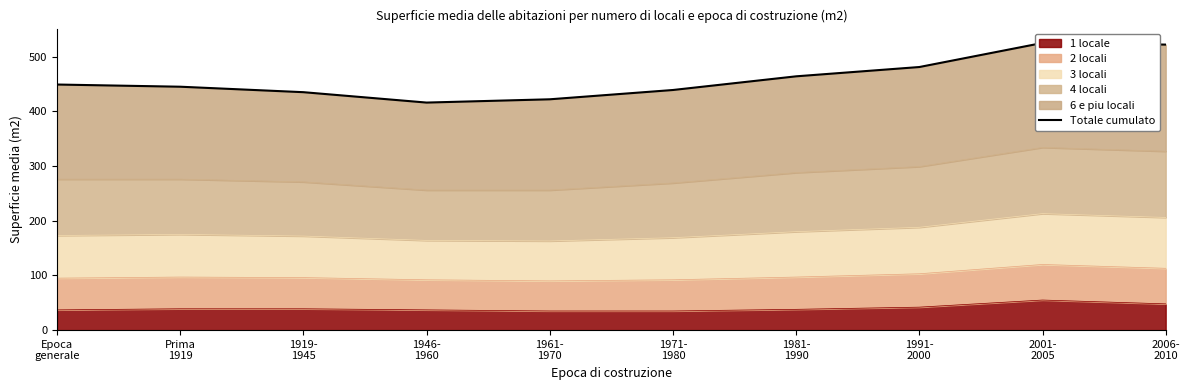

How many lines are shown in the chart?

1